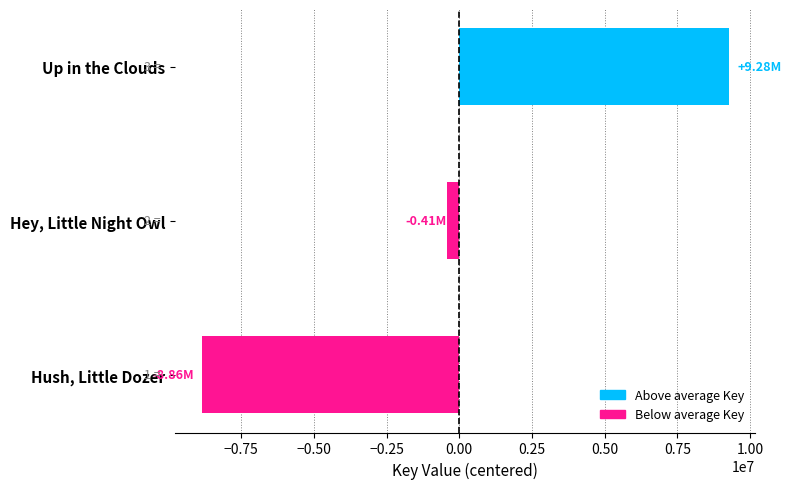

List the labels in order of value, smallest first.

Hush, Little Dozer, Hey, Little Night Owl, Up in the Clouds